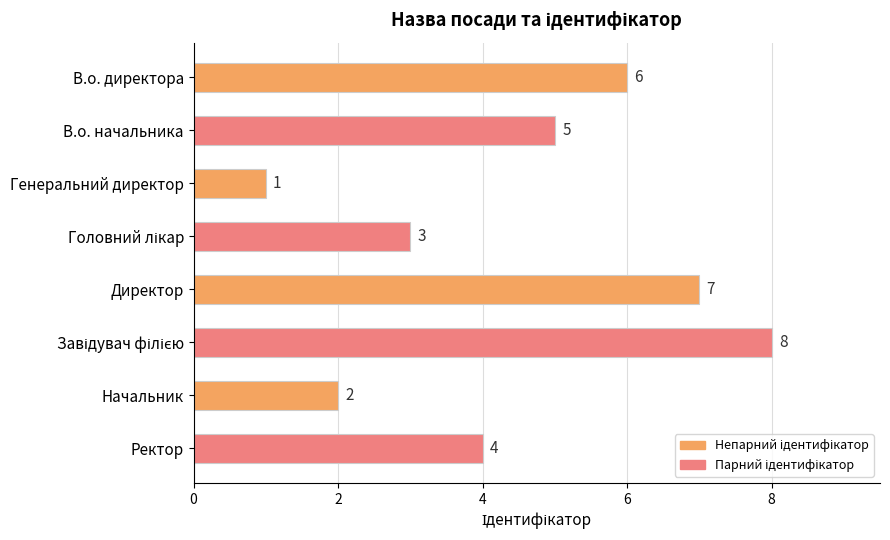

Where is the data nearest to the value 4?

Ректор